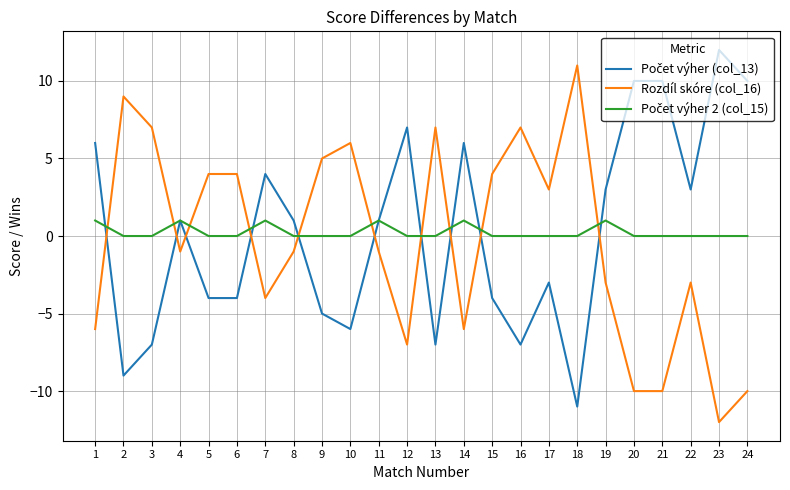

How many lines are shown in the chart?

3